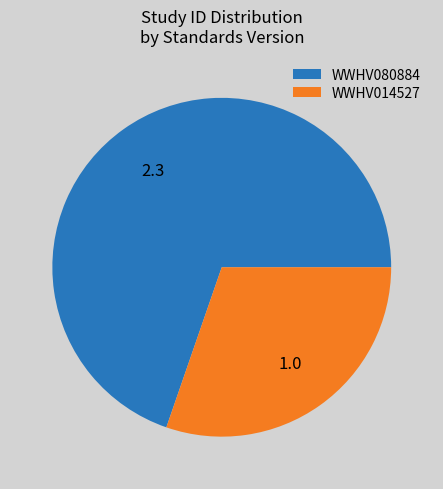

Rank the categories by value from highest to lowest.

WWHV080884, WWHV014527